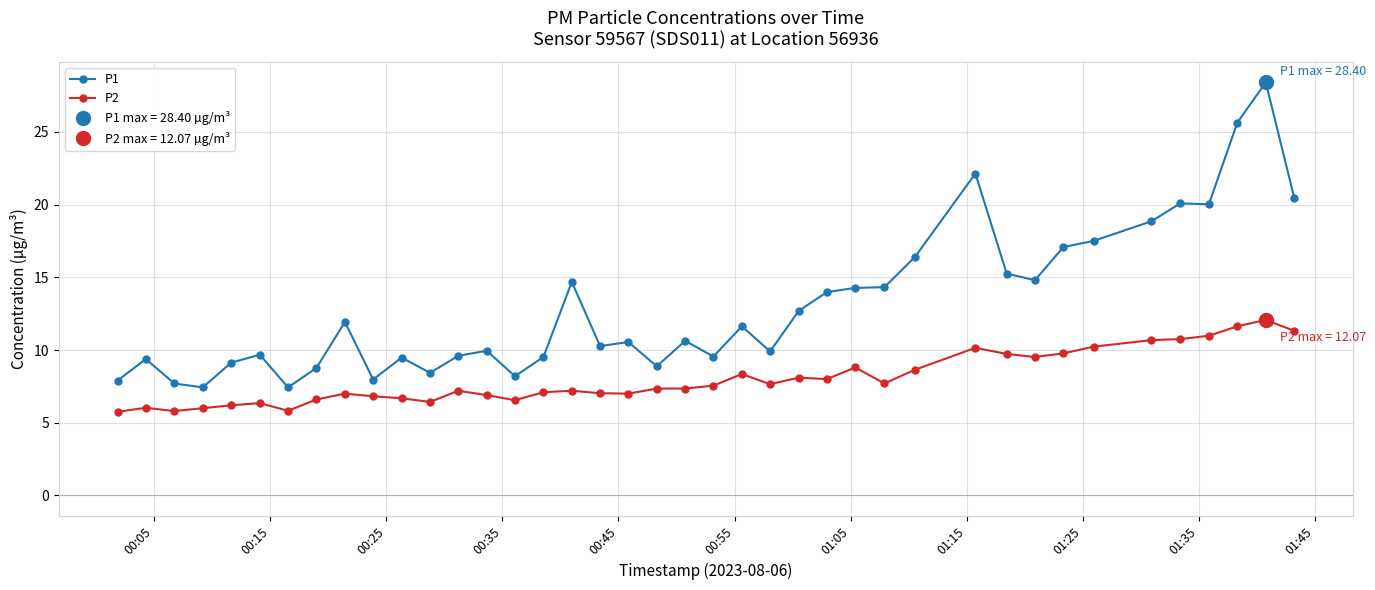

How many data points in P1 are less than 10?

18